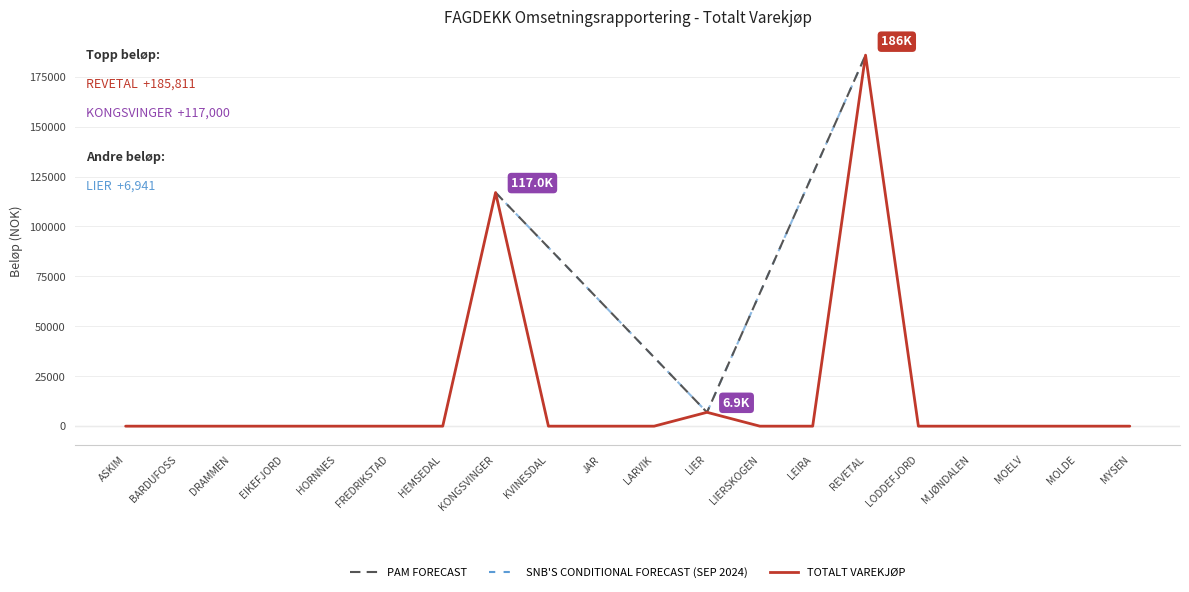

Count the number of values greater than 0.

3